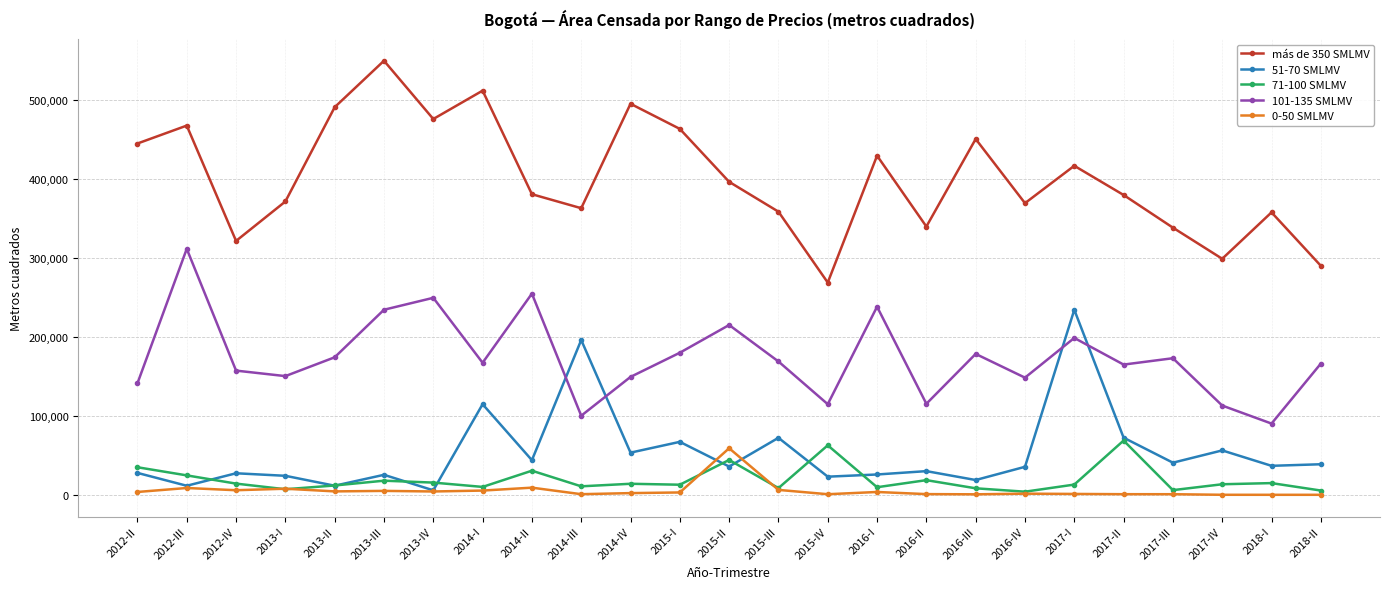

What is the total value across all series at 2012-II?

652966